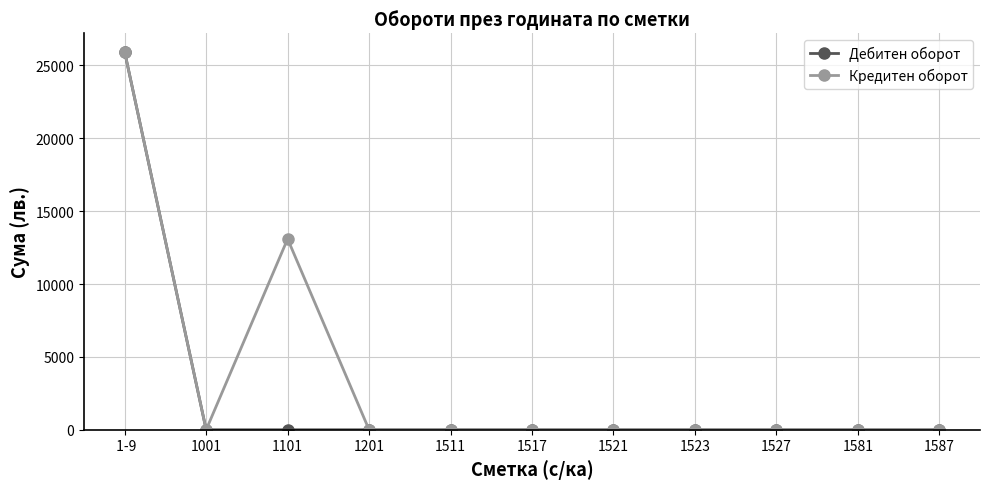

At which category is the sum across all series the highest?

 1-9